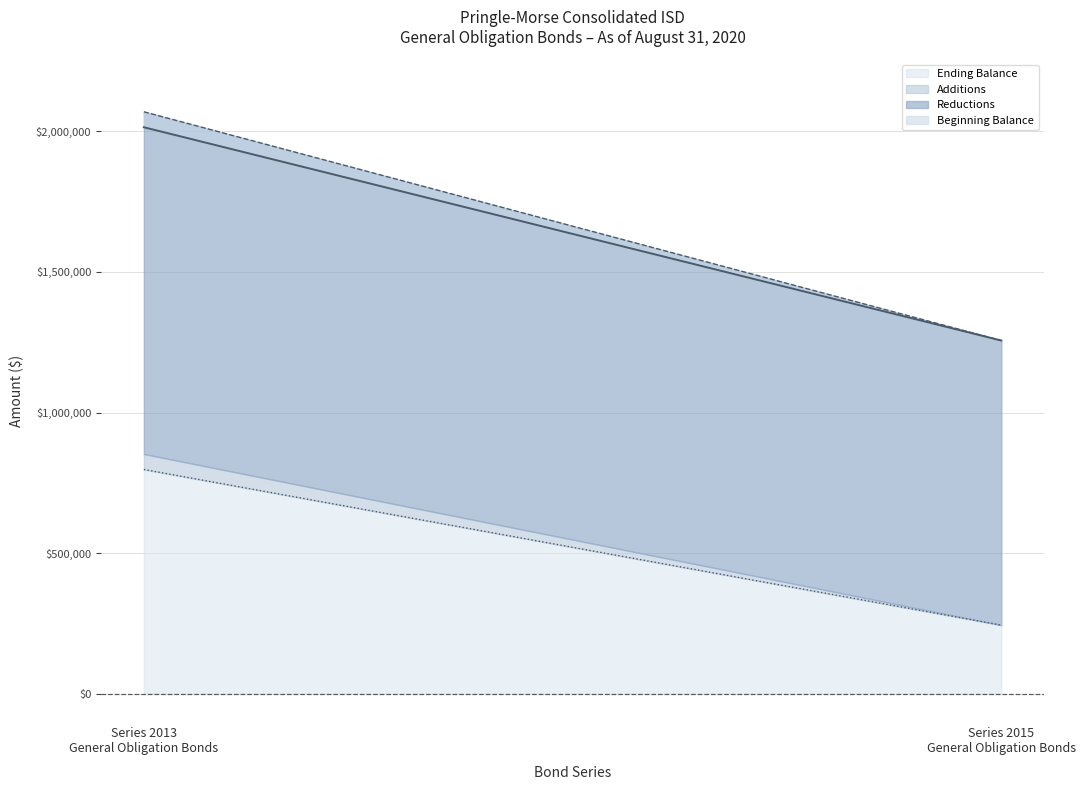

Does the chart display data point markers on the line(s)?

No